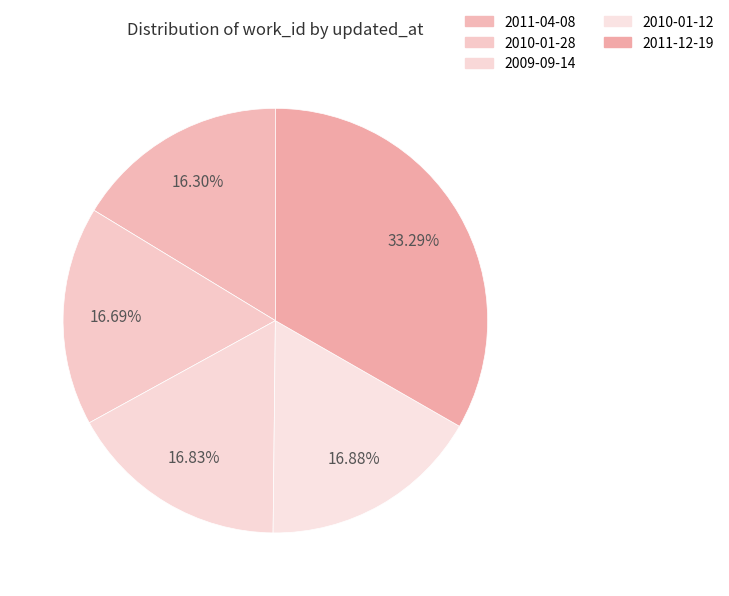

To the nearest percent, what percentage of the pie is 2010-01-12?

17%